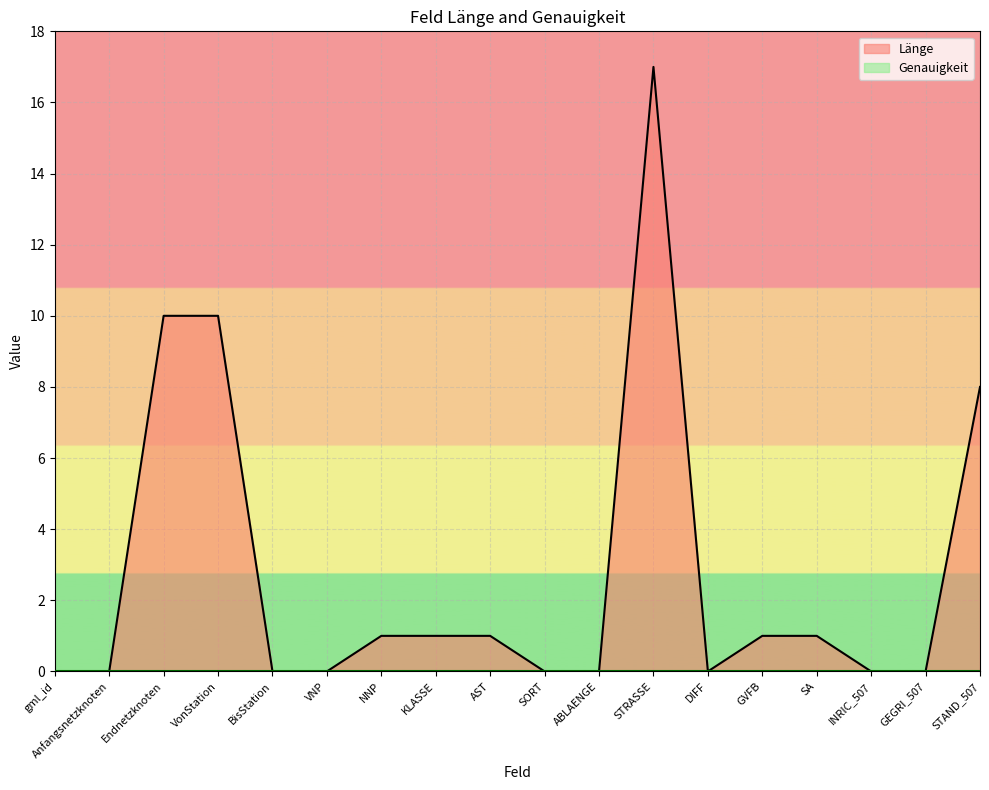

True or false: the data shows 11 at GEGRI_507.

False